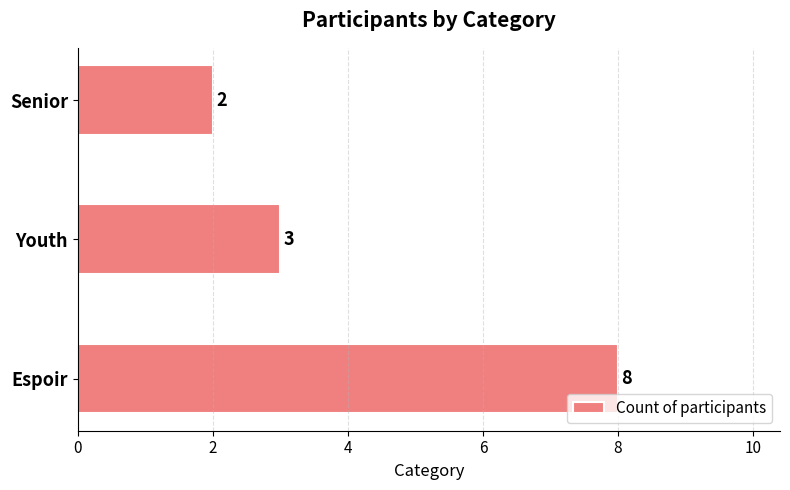

List the labels in order of value, smallest first.

Senior, Youth, Espoir